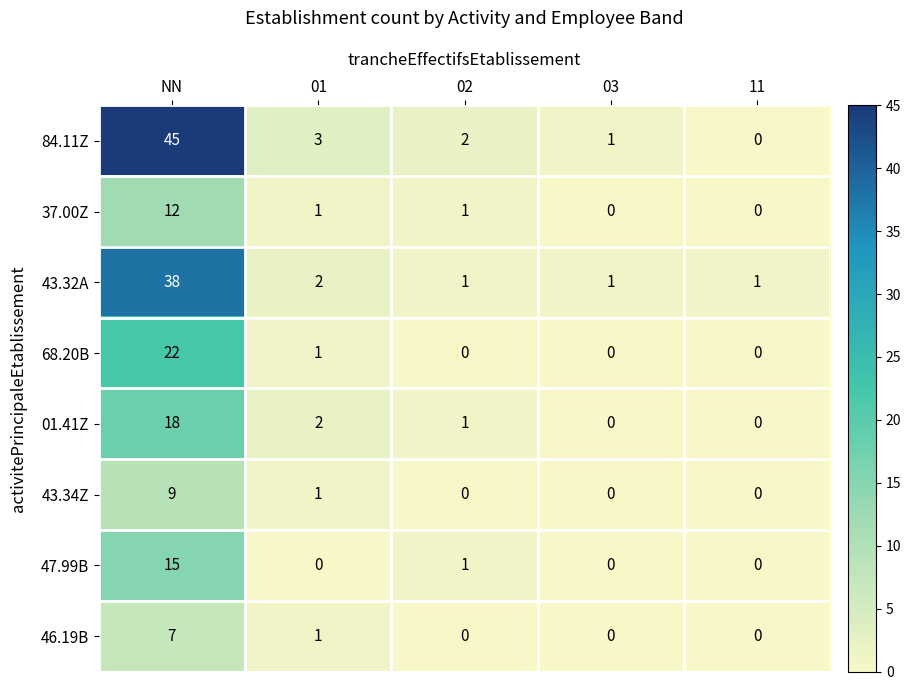

What is the total value across all series at NN?

166